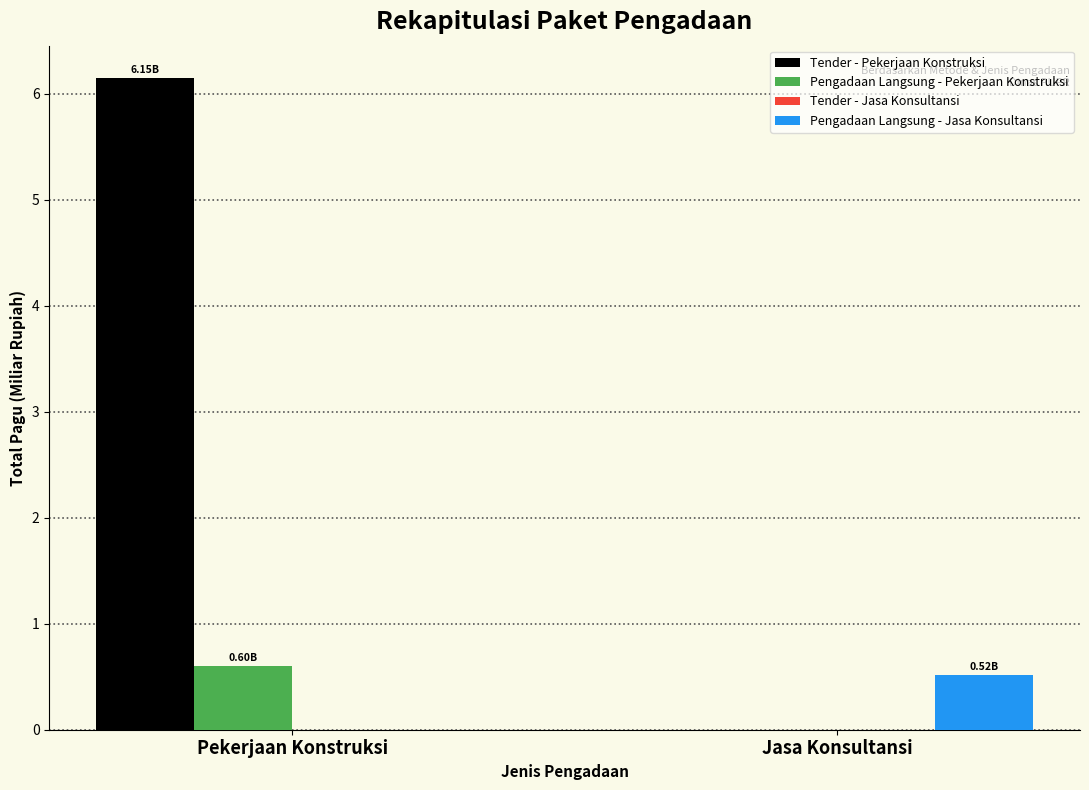

How many groups of bars are there?

2